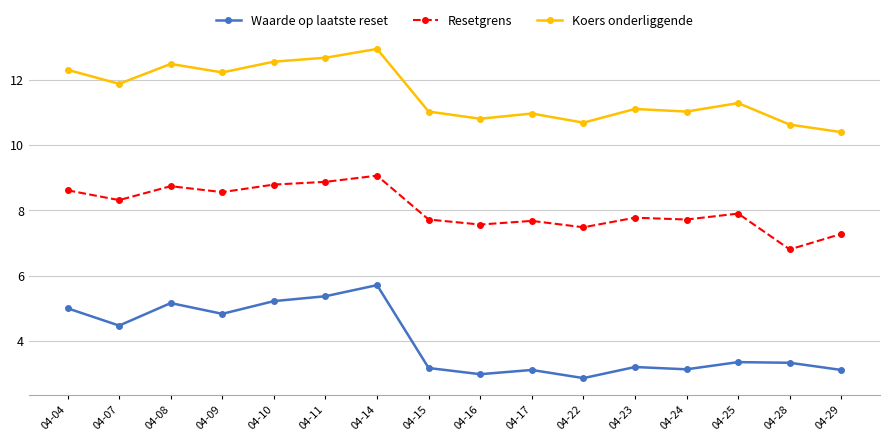

The Waarde op laatste reset series shows 5.3 at 04-29. True or false?

False